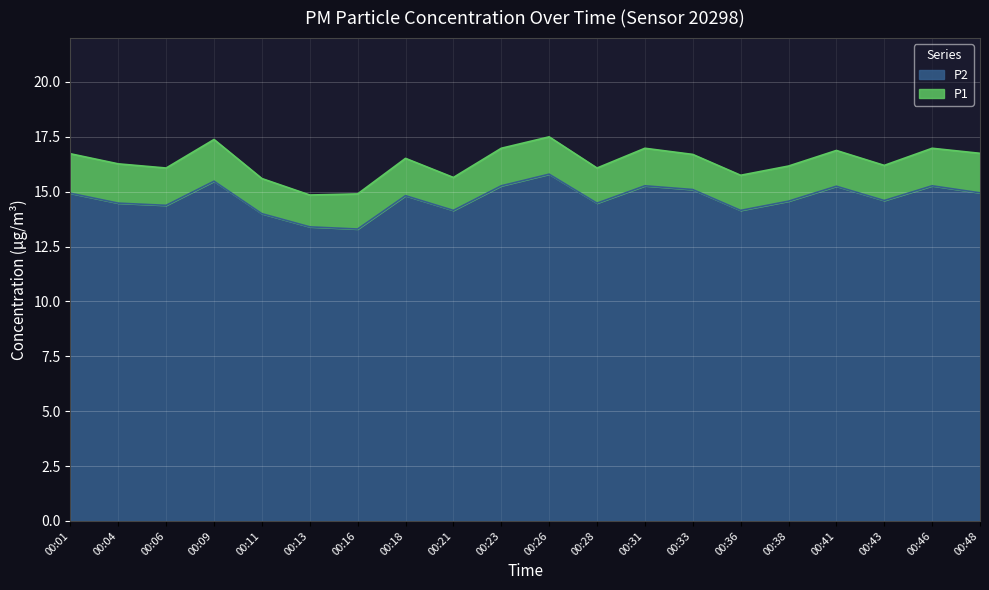

What is the average value of the P2 series?

14.7